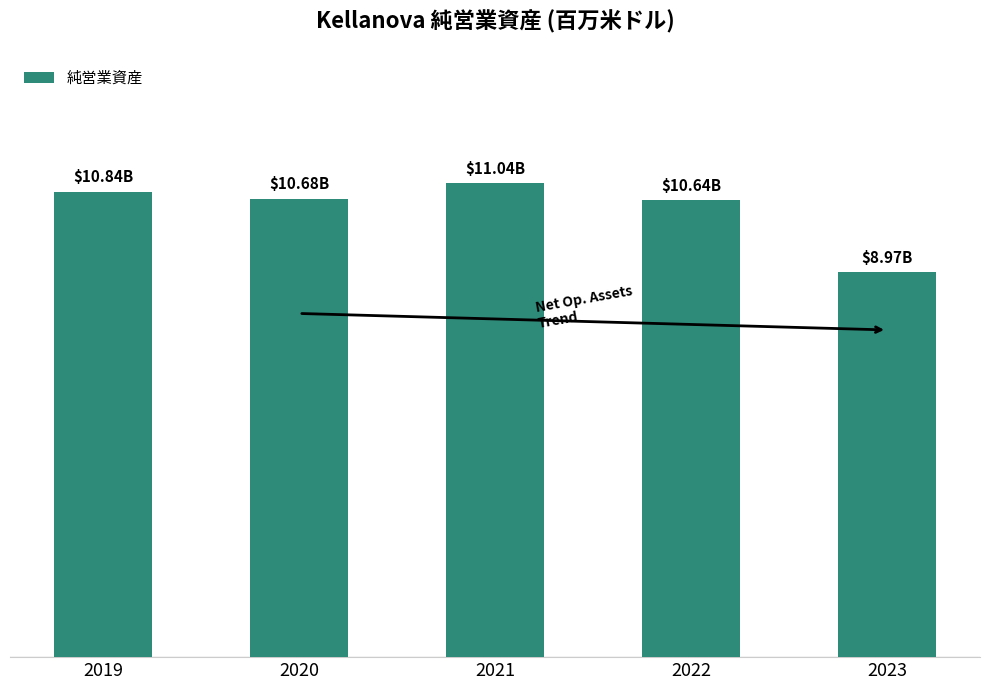

What is the difference between the maximum and minimum values?

2072